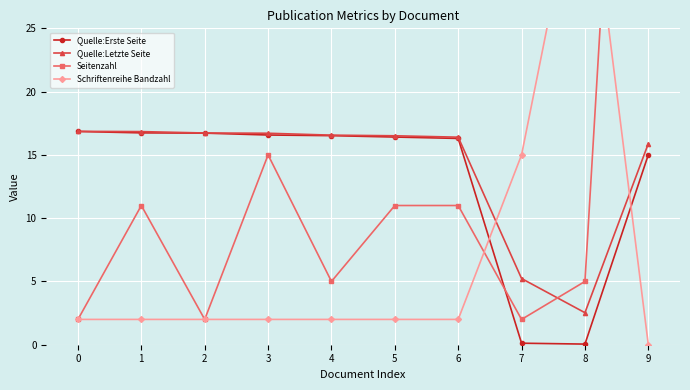

What is the value of the Schriftenreihe Bandzahl point at the 7th from the left?

2.0